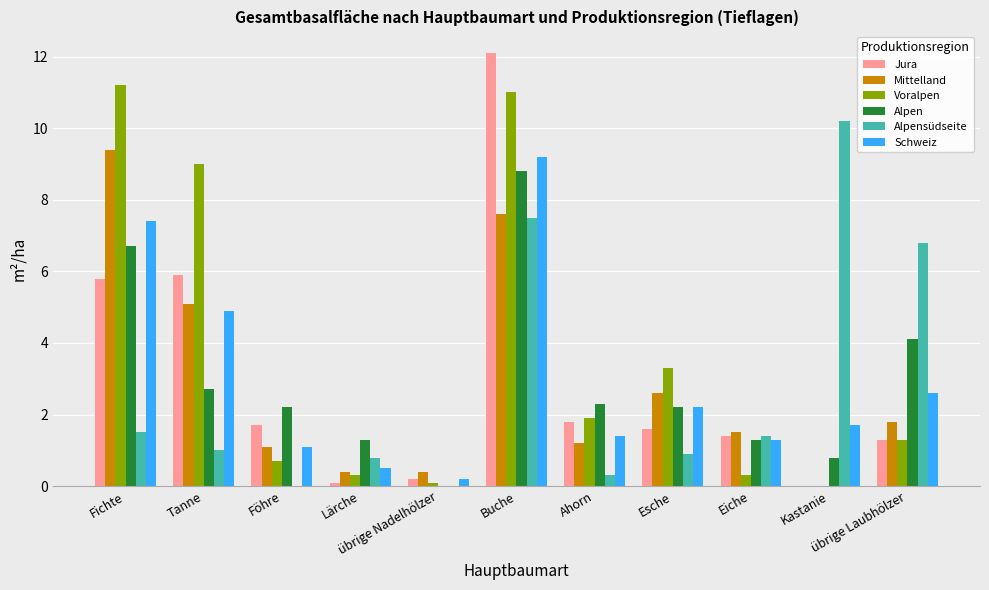

What is the maximum value for Alpen?

8.8